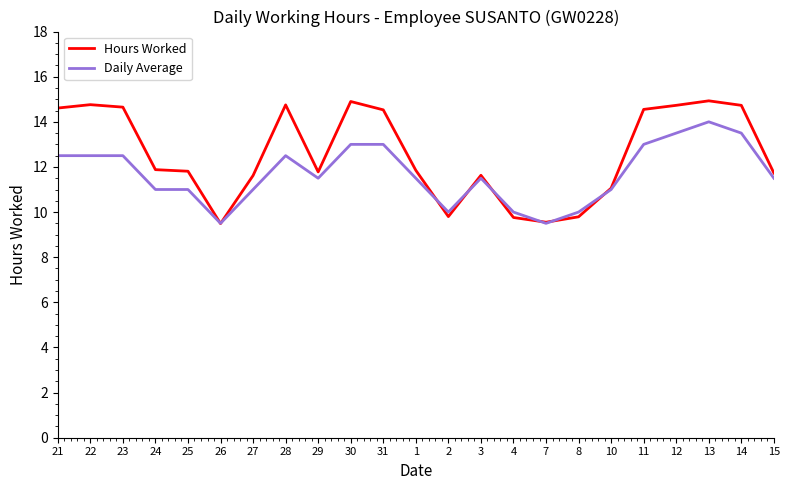

List the series in order of their peak value, highest first.

Hours Worked, Daily Average